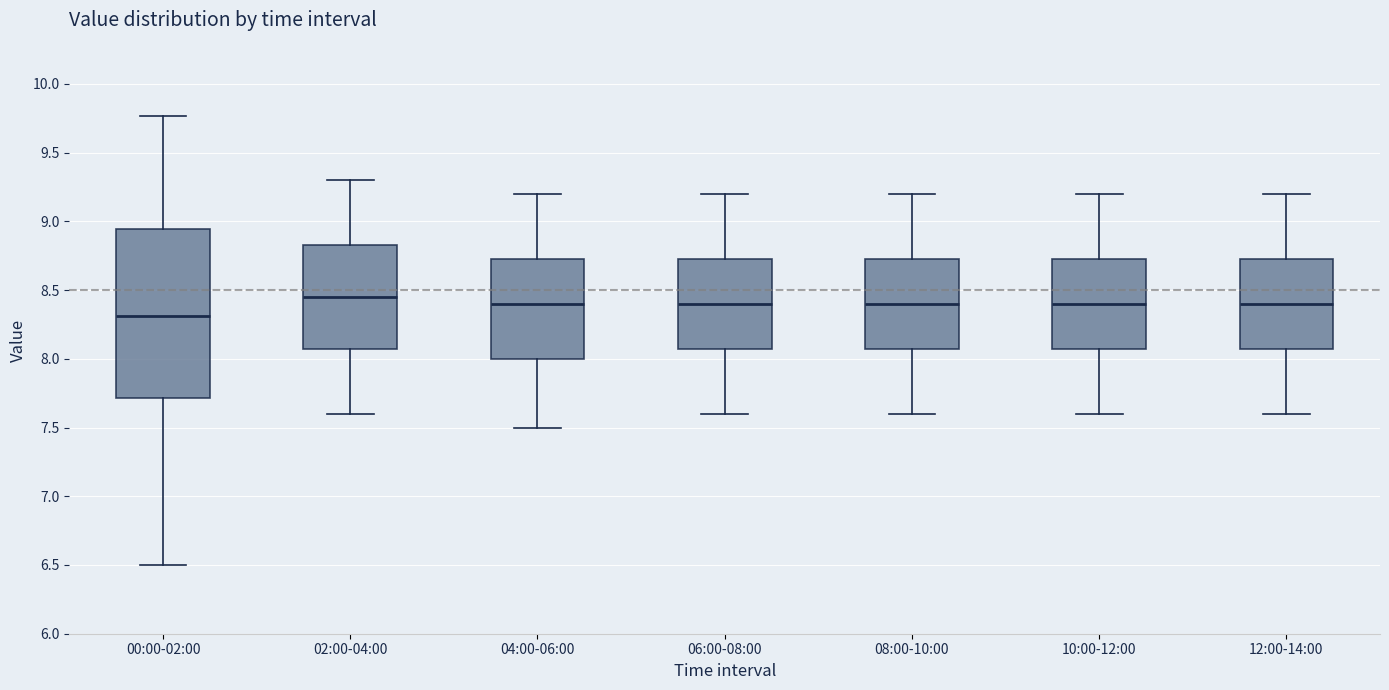

Comparing the boxes themselves (not the whiskers), which one is the tallest?

00:00-02:00